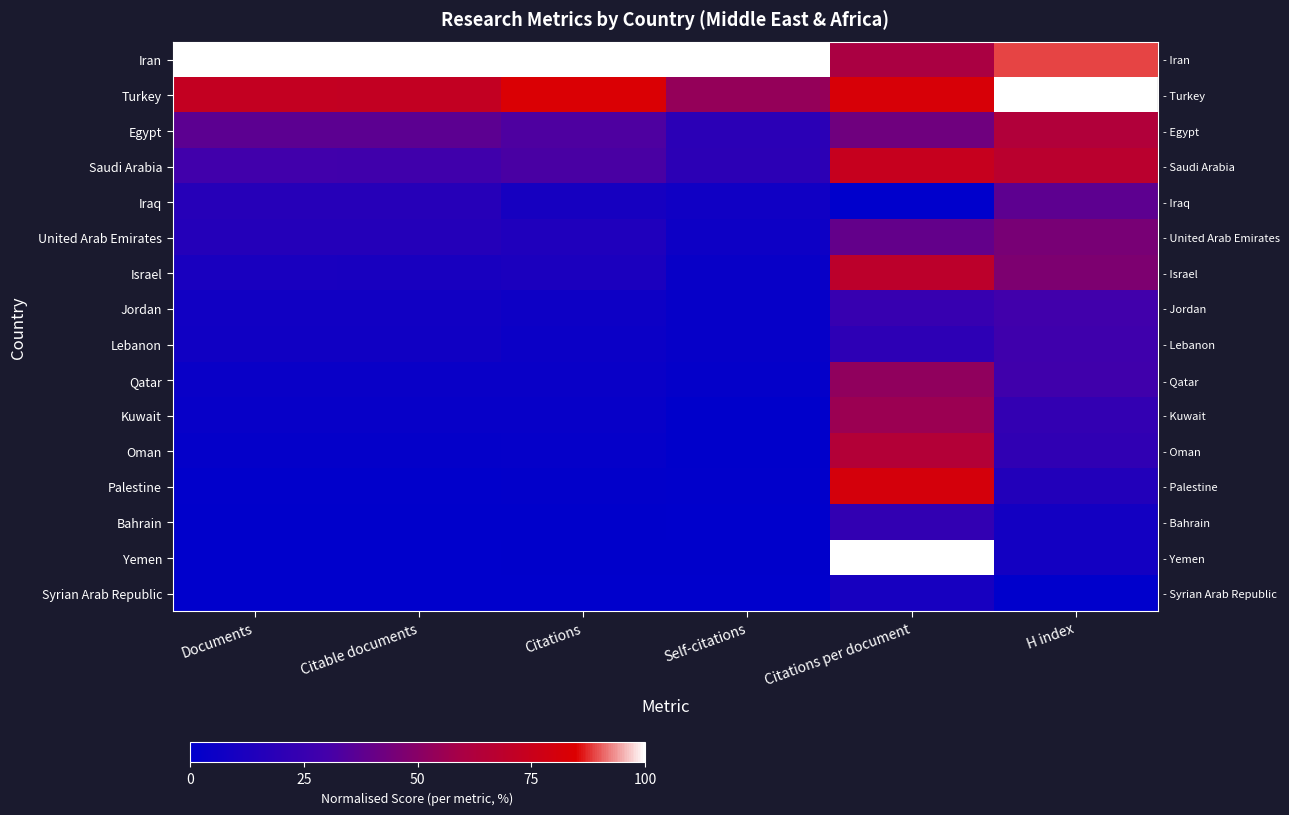

Which series has the largest total across all categories?

row_0